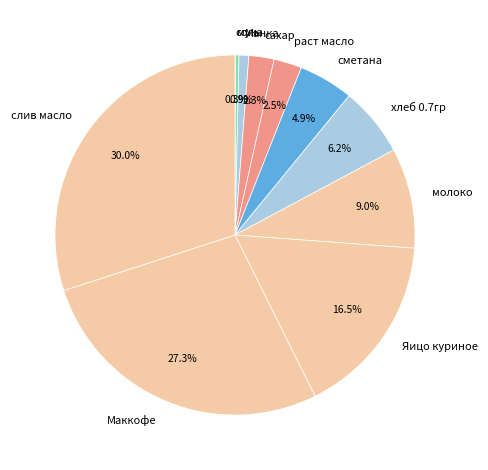

Approximately how many times larger is the value at Маккофе compared to хлеб 0.7гр?

4.4